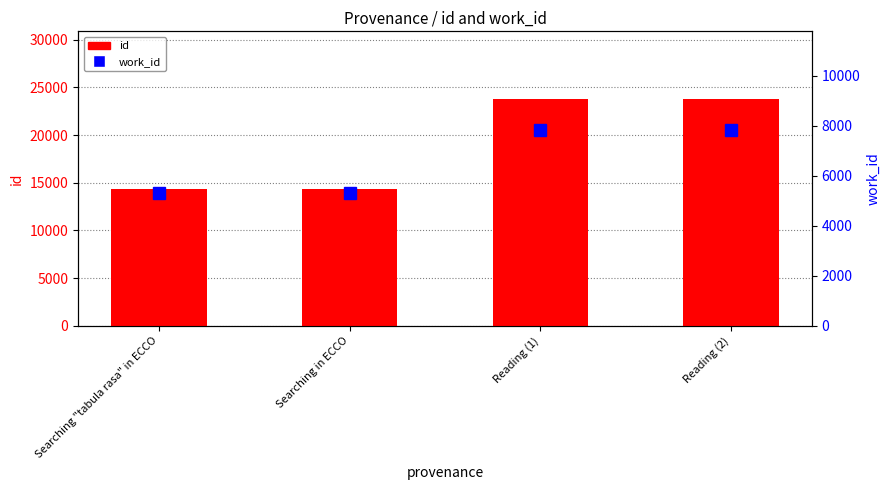

What is the difference between the maximum and second lowest values in the id series?

9443